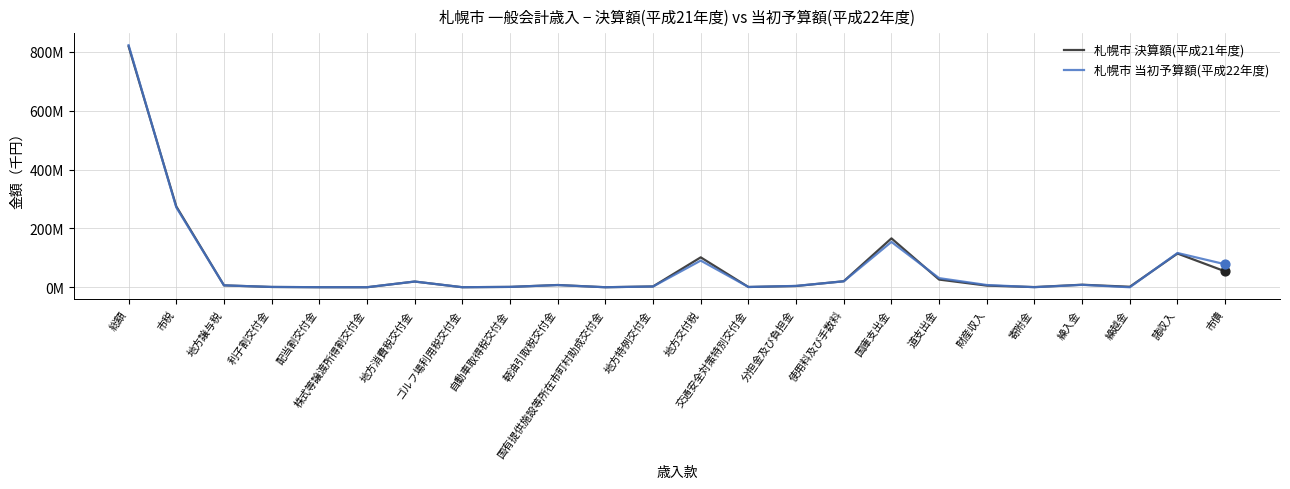

What are all the series names shown in the legend?

札幌市 決算額(平成21年度), 札幌市 当初予算額(平成22年度)